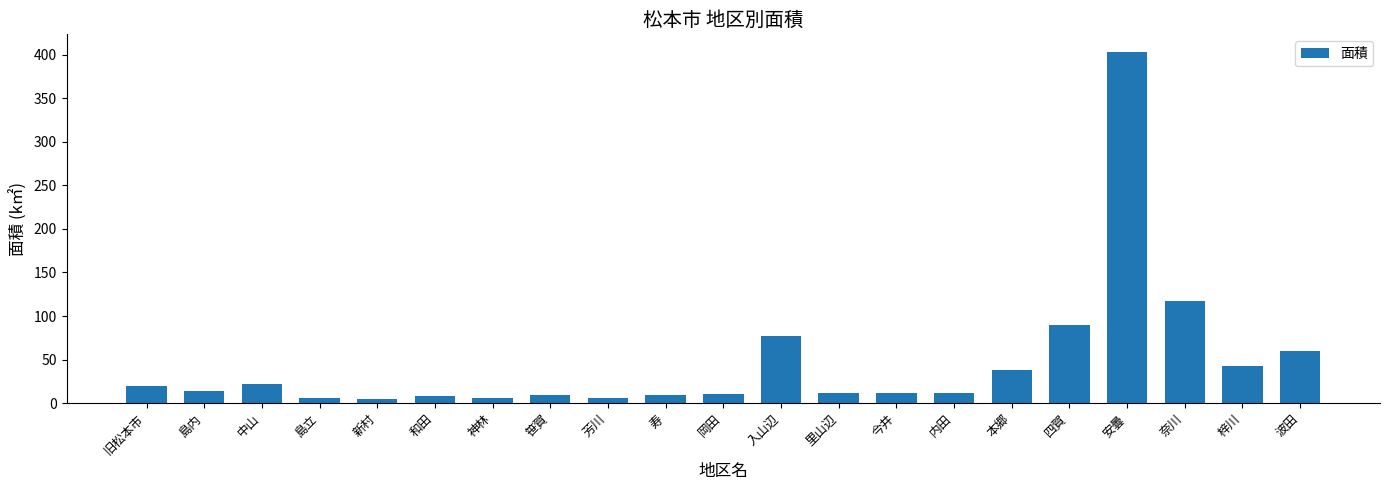

Is it true that the value at 安曇 is 587.9?

False